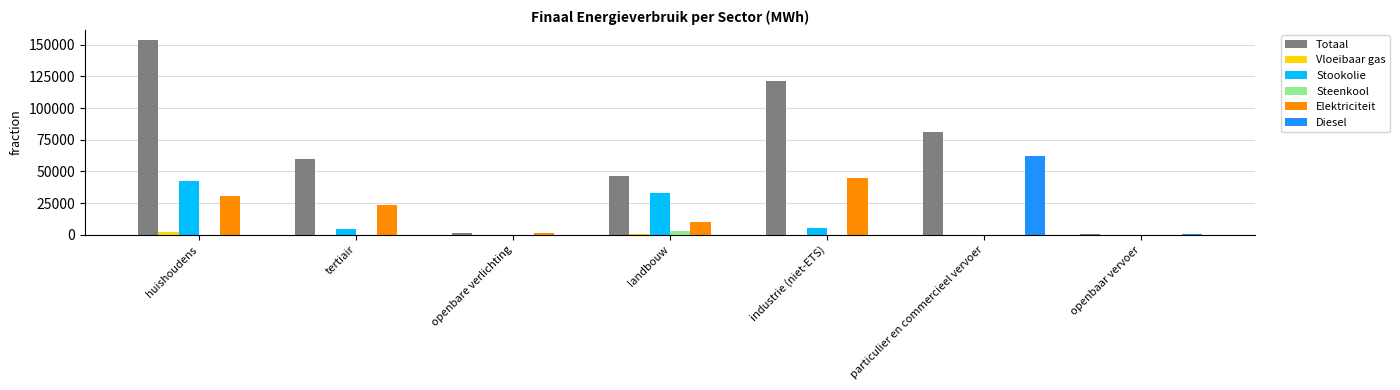

What is the average value of the Diesel series?

9022.9